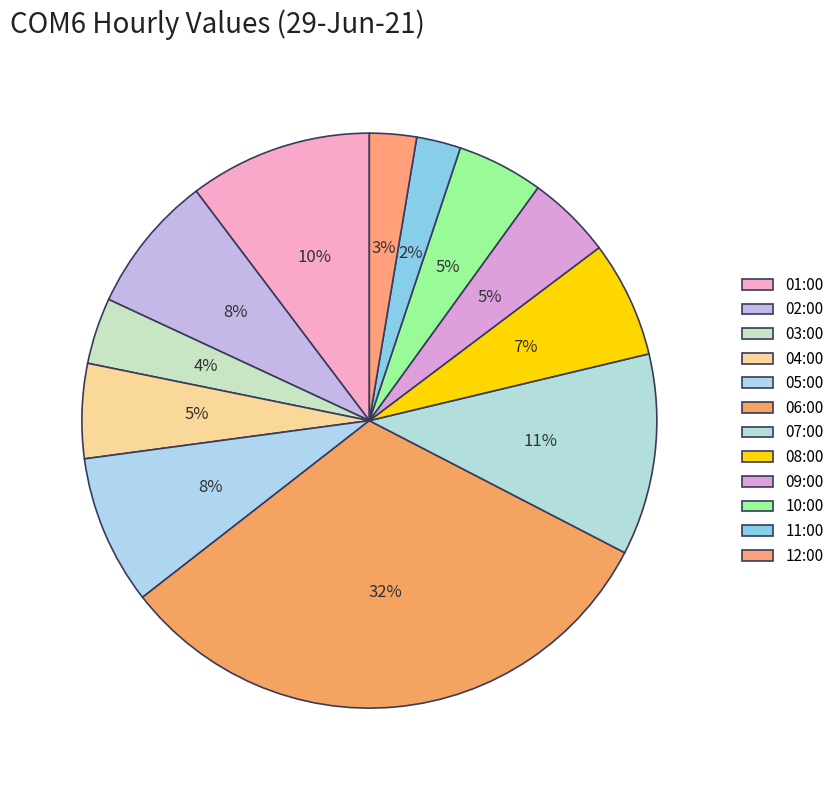

How many segments does this pie chart have?

12